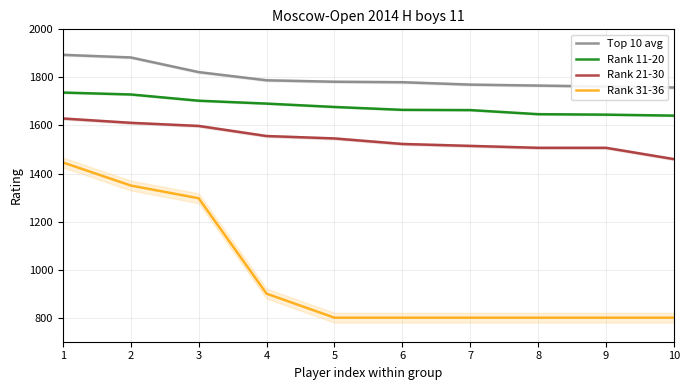

What is the difference between the second highest and second lowest values in the Rank 31-36 series?

550